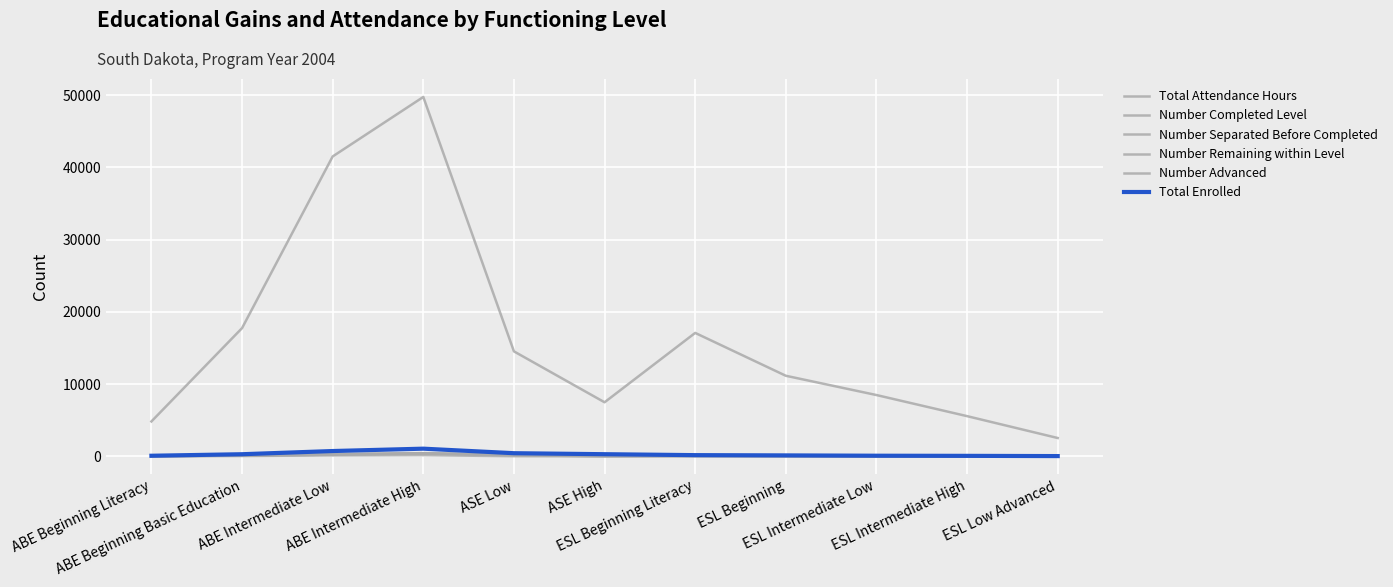

How many values in the Total Attendance Hours series are below 11160?

5